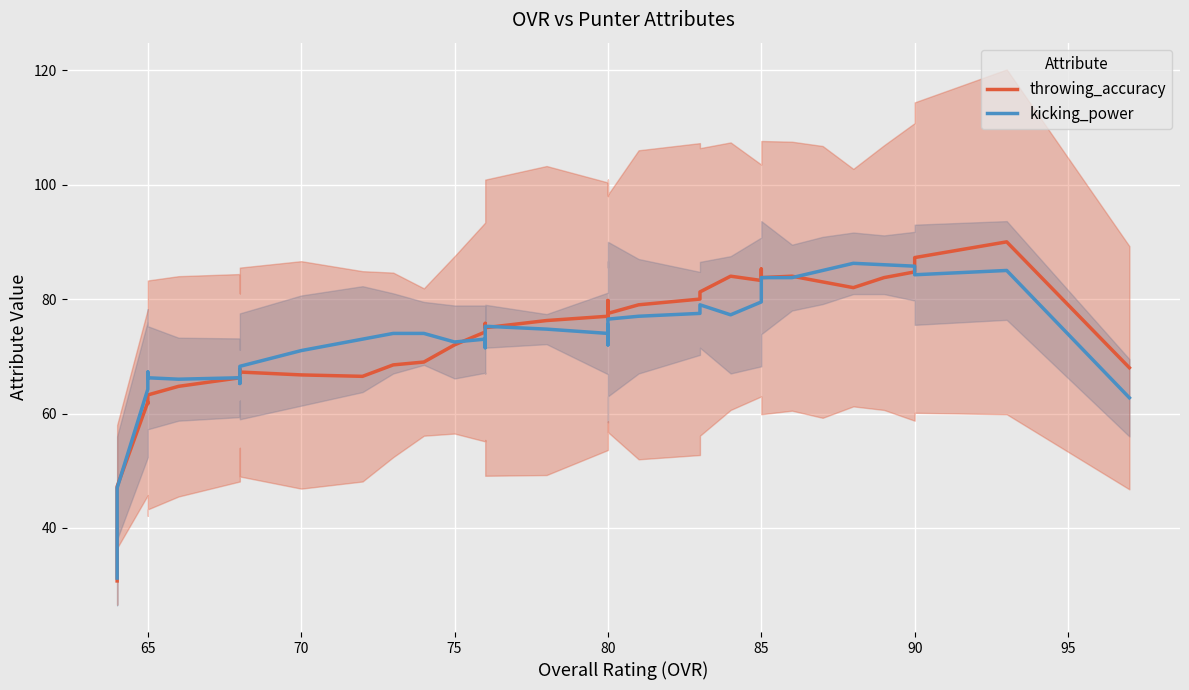

What is the difference between the maximum and minimum values in the throwing_accuracy series?

59.2